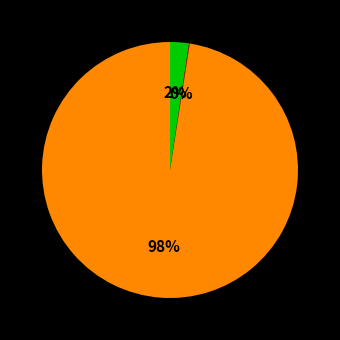

Does any single category account for the majority?

Yes